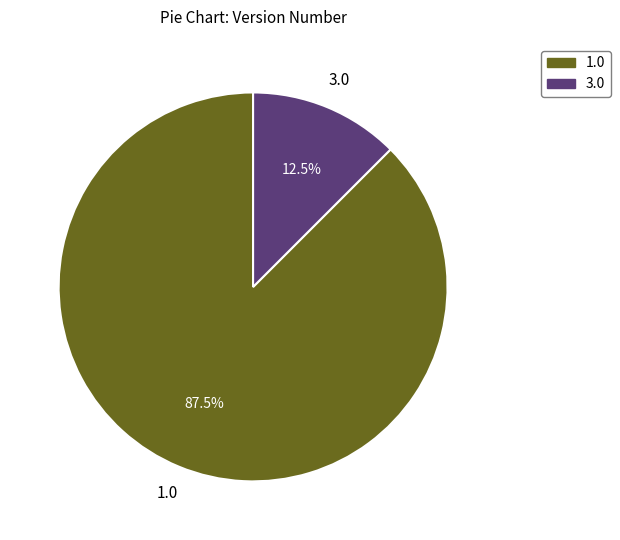

Is there a majority slice in this chart?

Yes